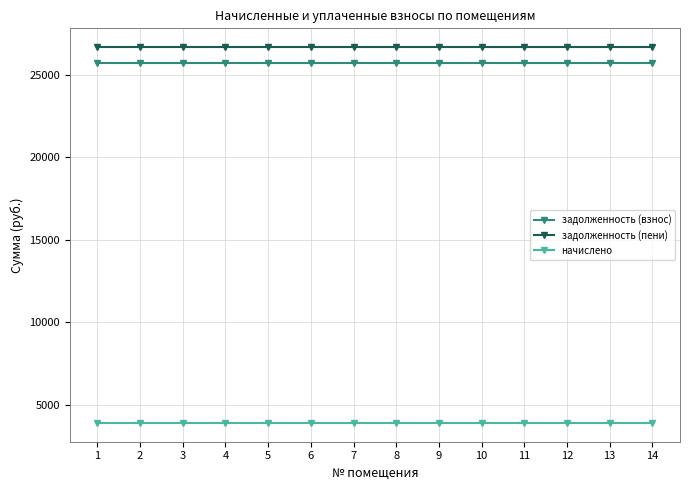

What is the lowest value of the начислено series?

3900